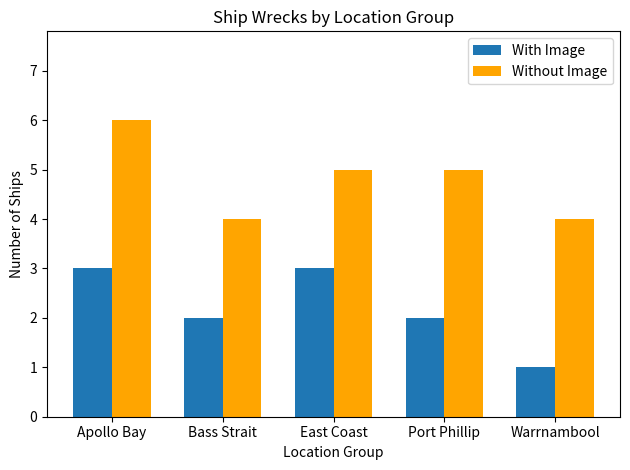

What is the spread (max minus min) of values at Apollo Bay?

3